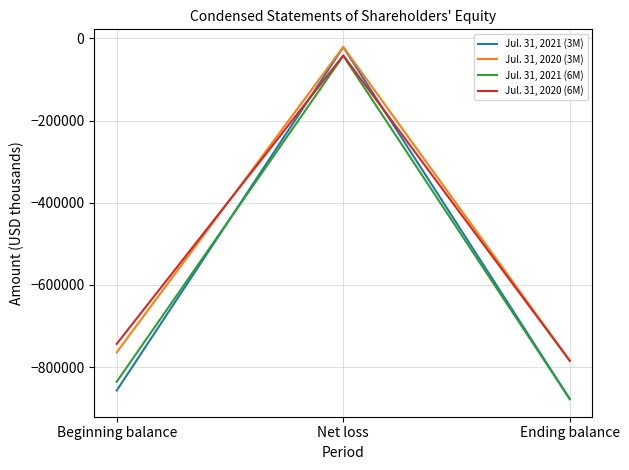

What is the maximum value for Jul. 31, 2020 (6M)?

-41227